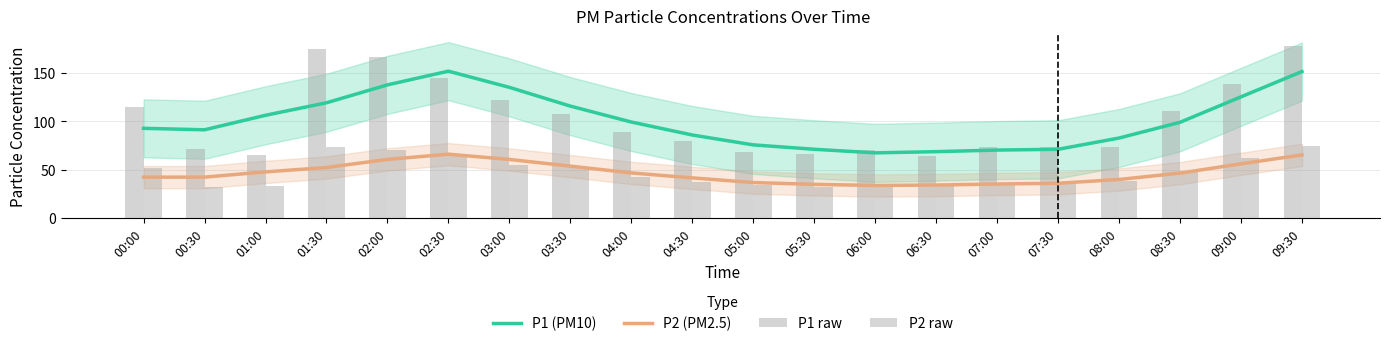

What is the sum of the P2 raw values at 05:00 and 07:00?

69.6